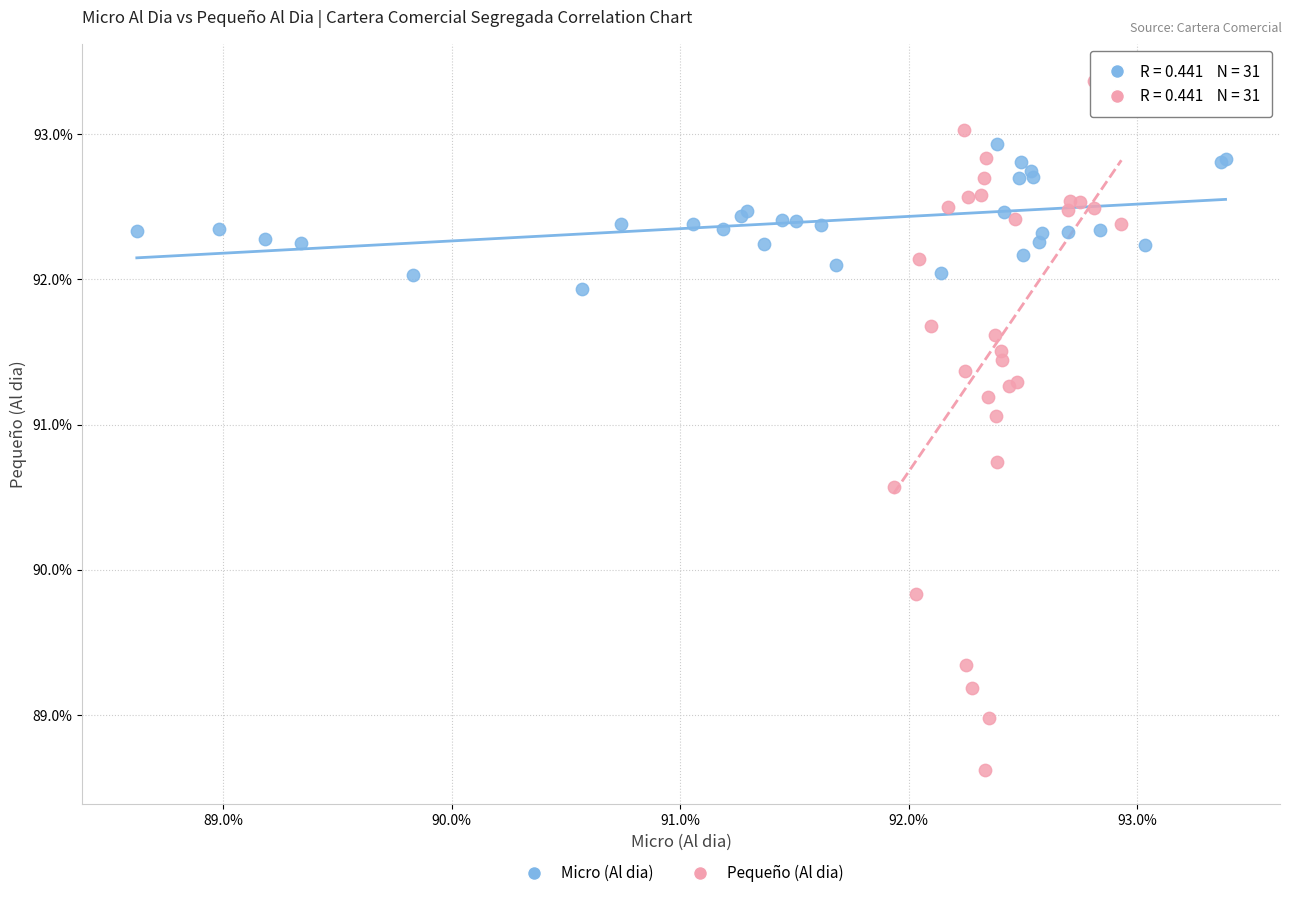

Which series reaches the maximum Y coordinate?

Pequeño (Al dia)